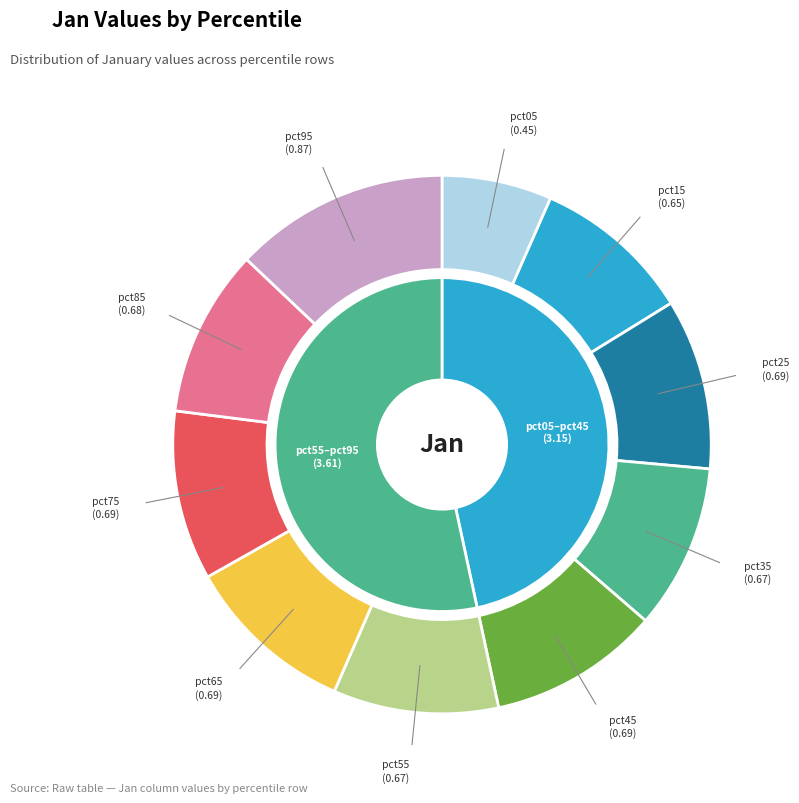

Rank the categories by value from highest to lowest.

pct95, pct65, pct45, pct25, pct75, pct85, pct55, pct35, pct15, pct05